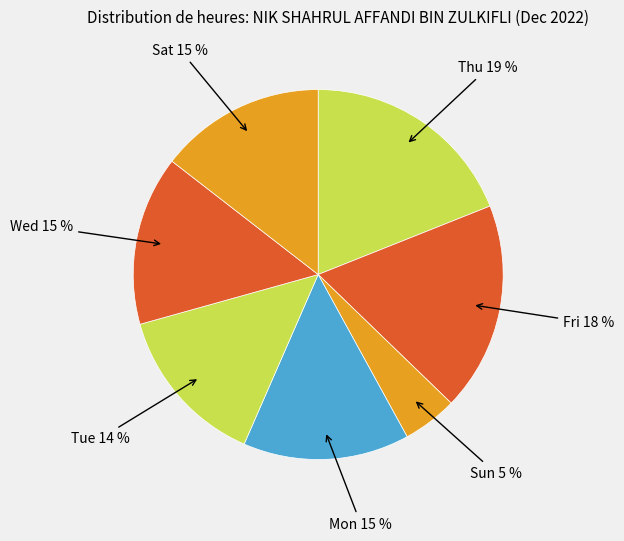

Do Sat and Wed together represent more than half of the pie?

No